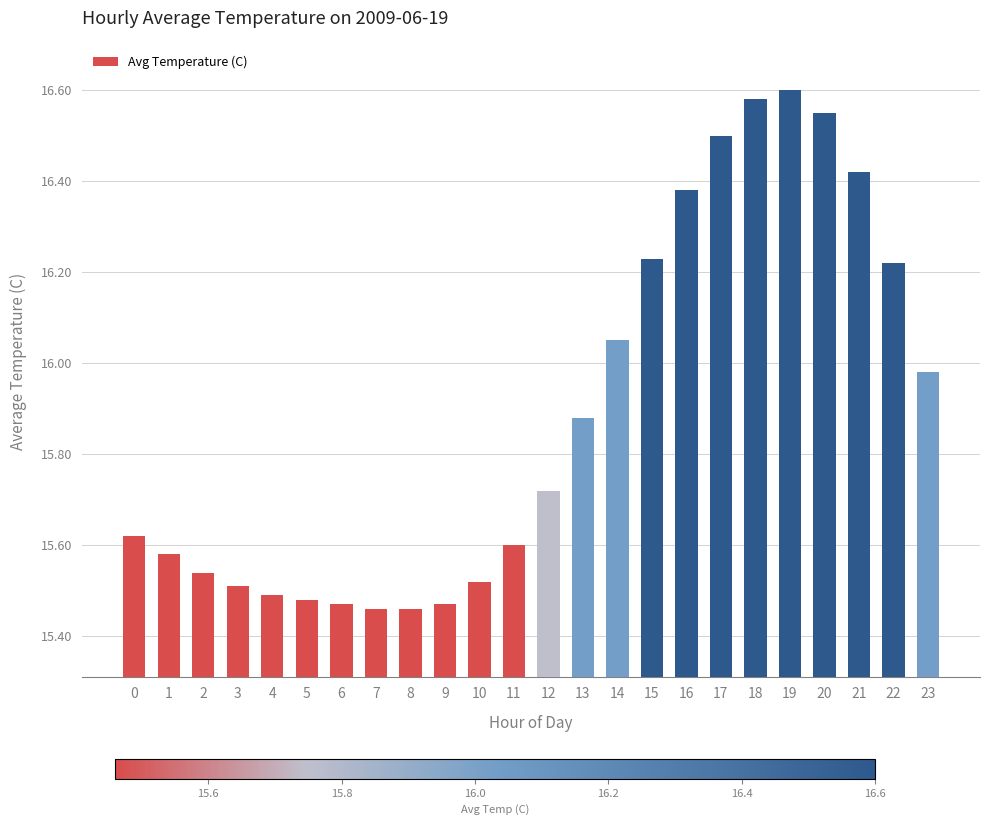

What is the change in value from 0 to 18?

+1.0